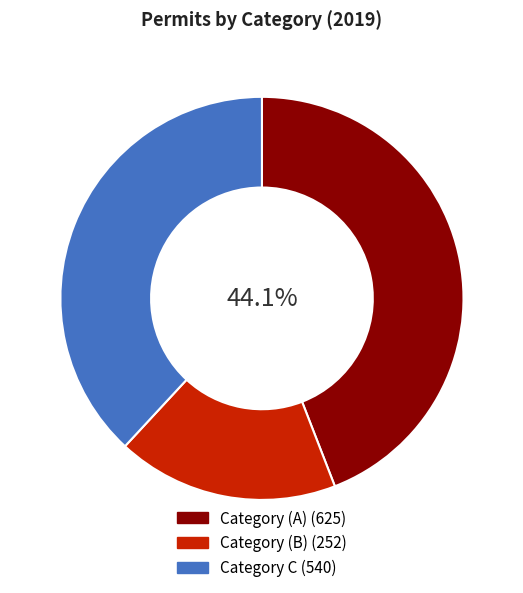

Which category has the smallest portion of the pie?

Category (B)